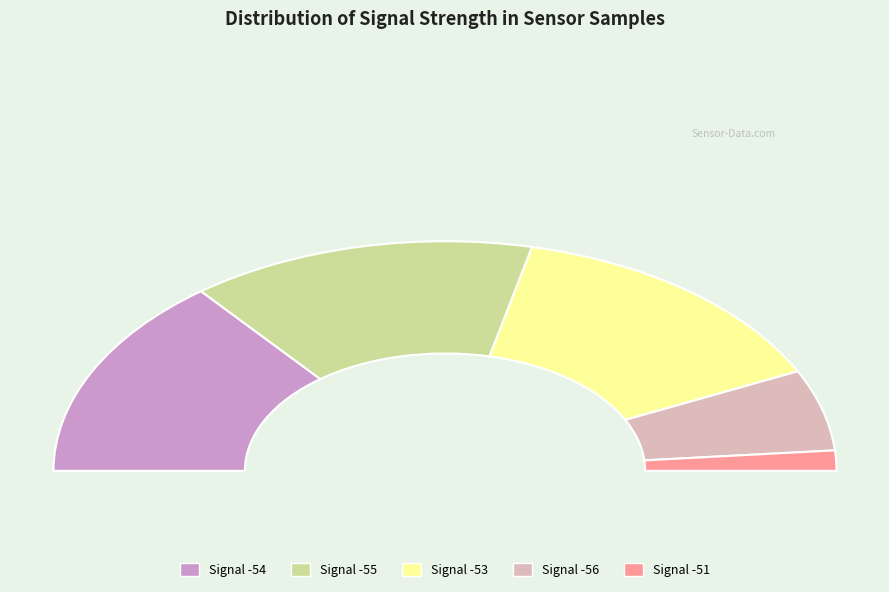

Is there any slice that represents more than half of the pie?

No